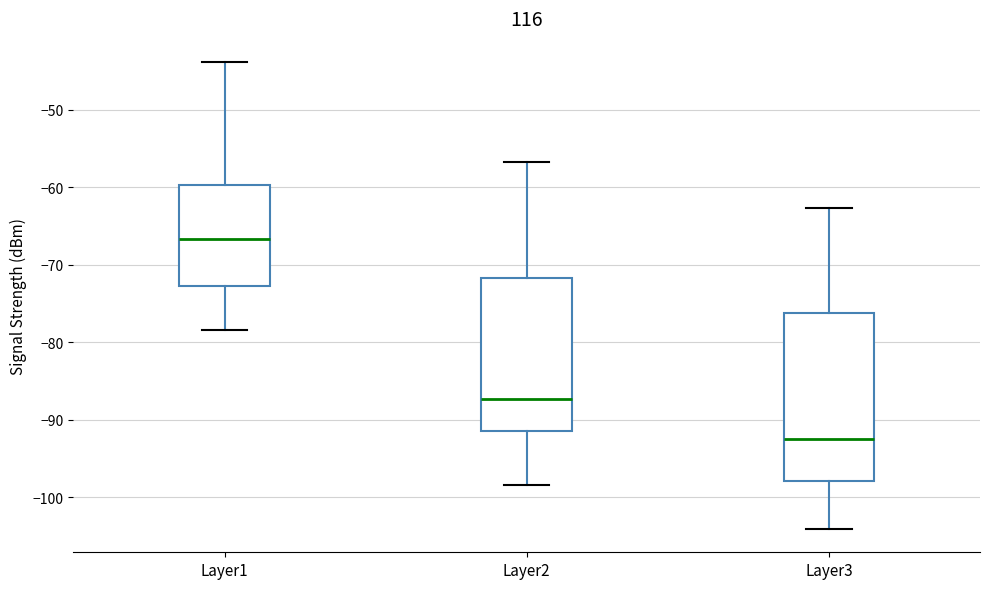

Reading left to right, transcribe this box plot: for each box, give where its median line is, the range the box spans, and where its two whiskers end, as read against the y-axis. The values are not printed on the chart, so give them approximately, as read against the axis.

Layer1: median -67, box -73 to -60, whiskers -78 to -44
Layer2: median -87, box -91 to -72, whiskers -98 to -57
Layer3: median -92, box -98 to -76, whiskers -104 to -63